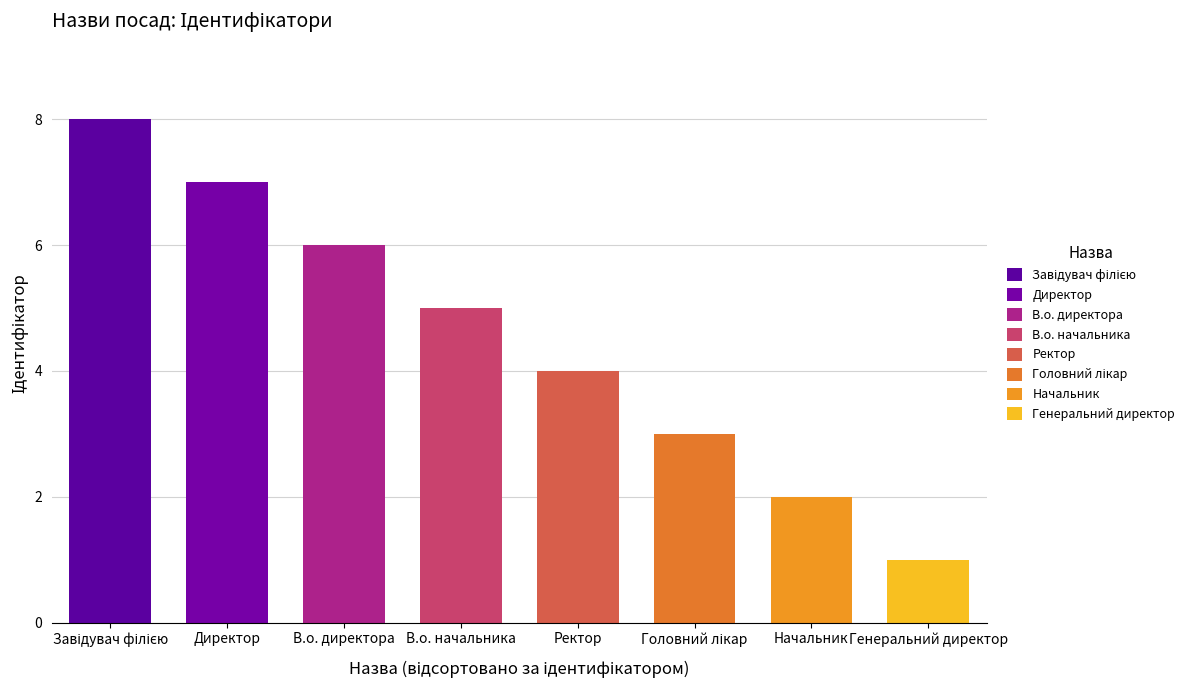

Reading left to right, transcribe all the data shown in this chart.

8	7	6	5	4	3	2	1